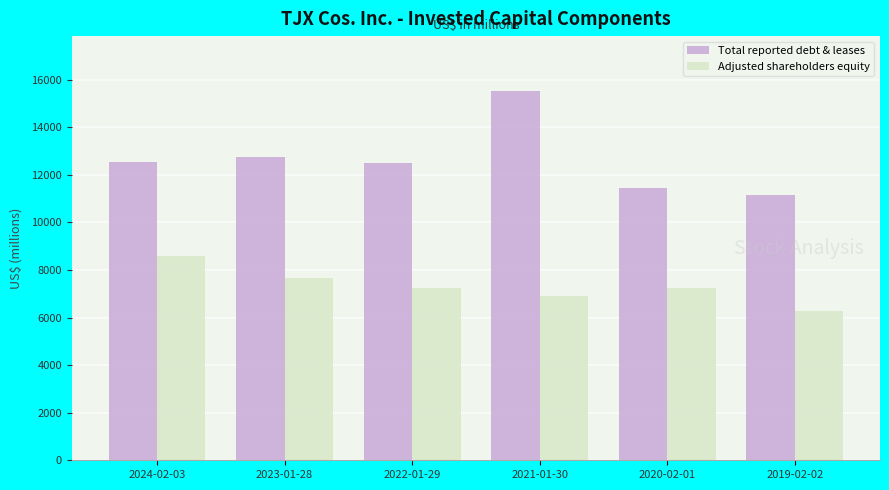

Count the Adjusted shareholders equity values in the range 6925 to 7660.

4